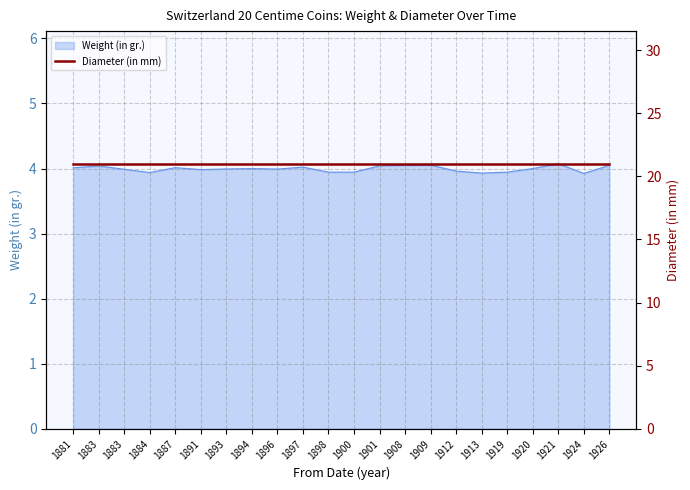

Is it true that the value at 1900 is 7.0?

False